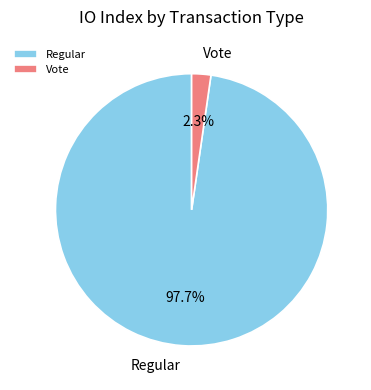

To the nearest percent, what percentage of the pie is Regular?

98%